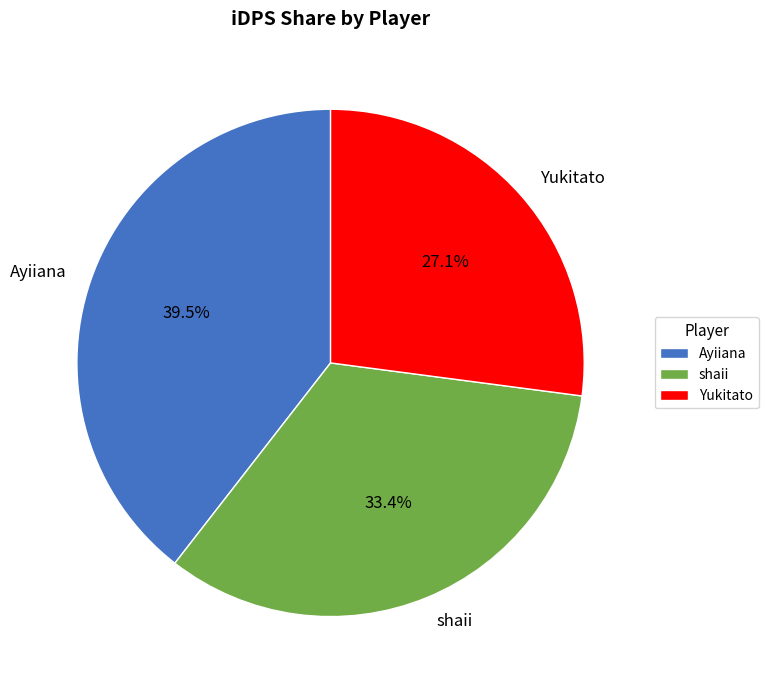

To the nearest percent, what percentage of the pie is shaii?

33%